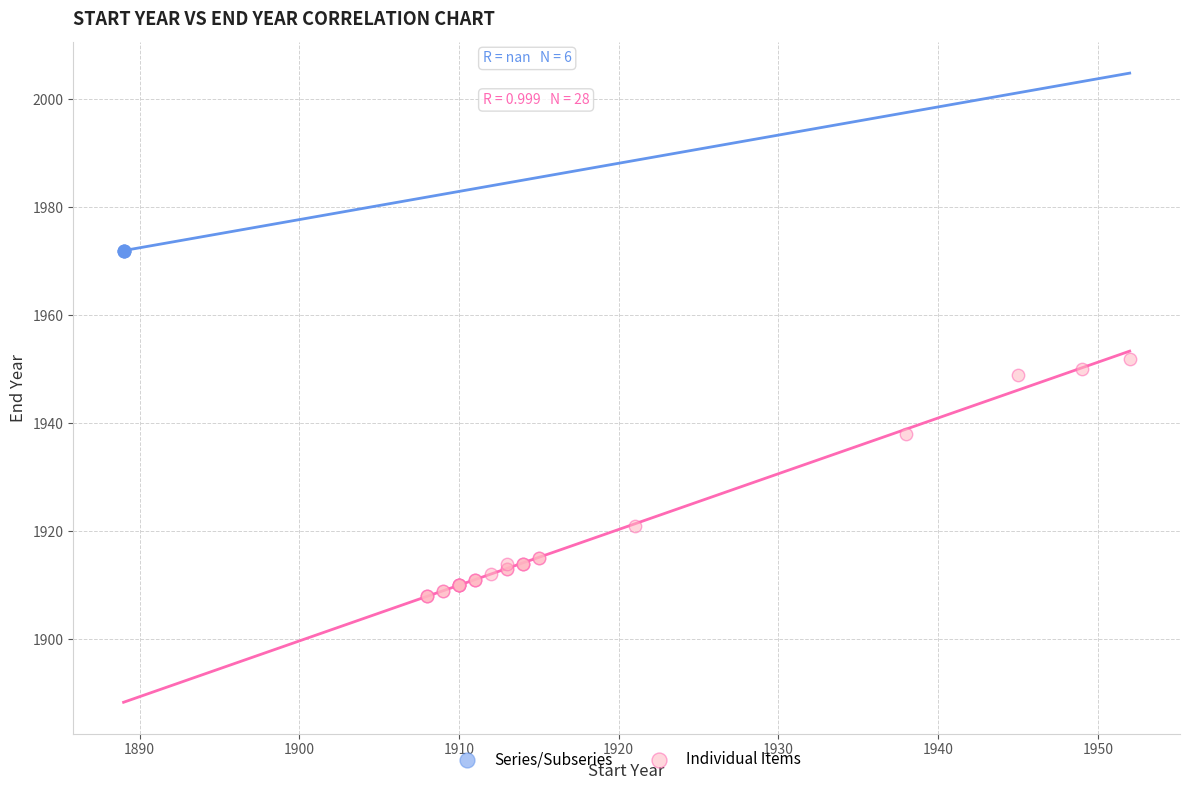

Which series contains the highest Y value?

Series/Subseries